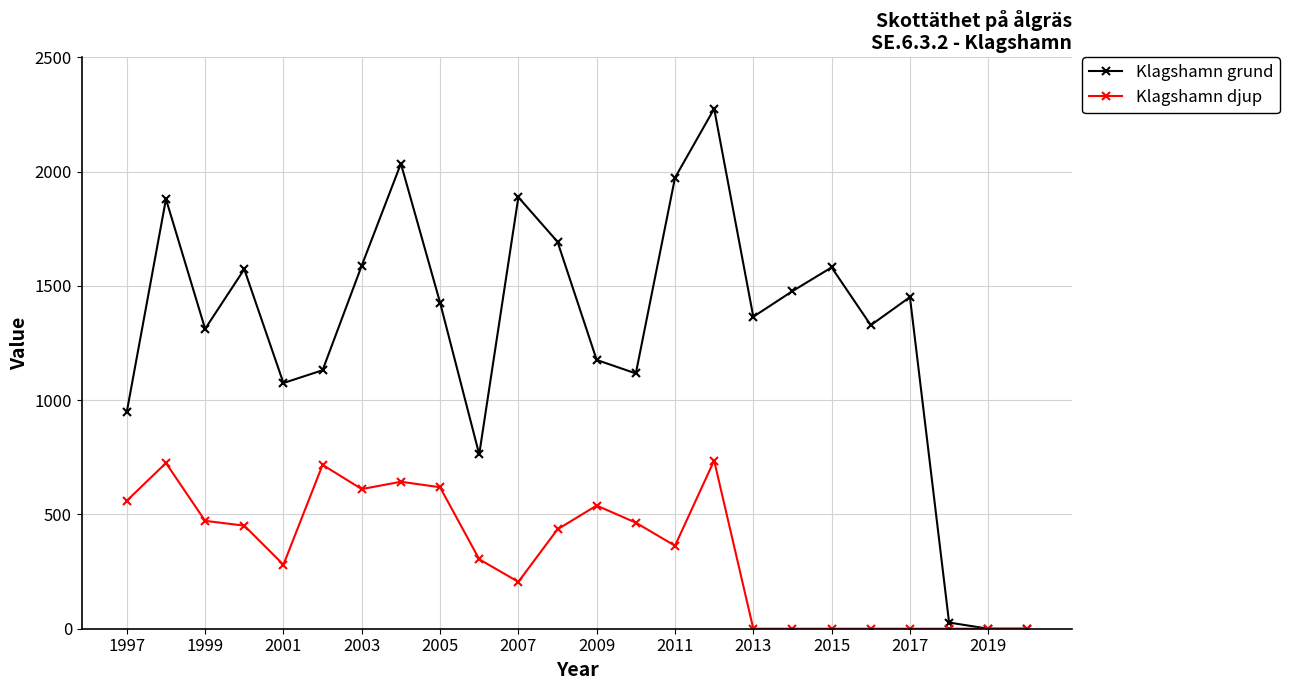

What is the greatest value displayed?

2275